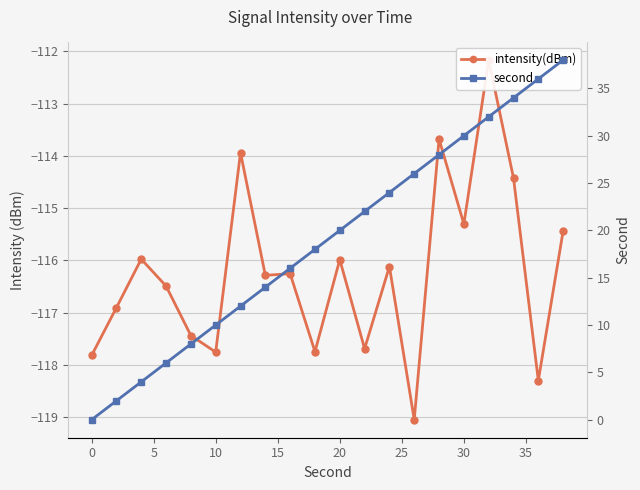

Which series has the widest spread of values?

second